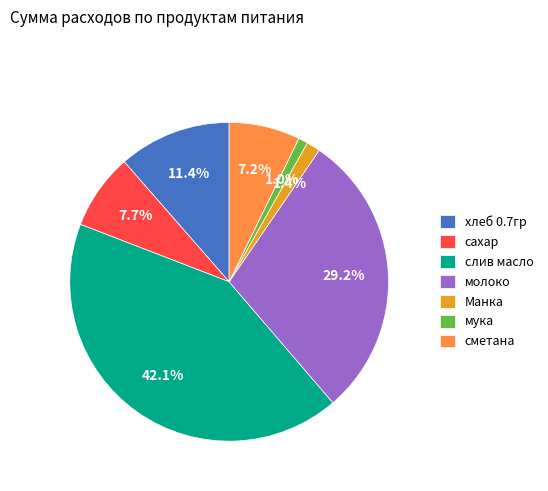

What is the largest slice in the pie chart?

слив масло